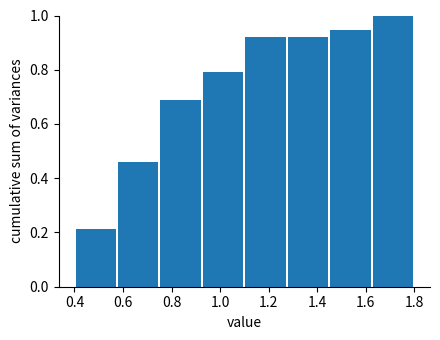

Which range on the x-axis has the tallest bar?

1.625 to 1.800